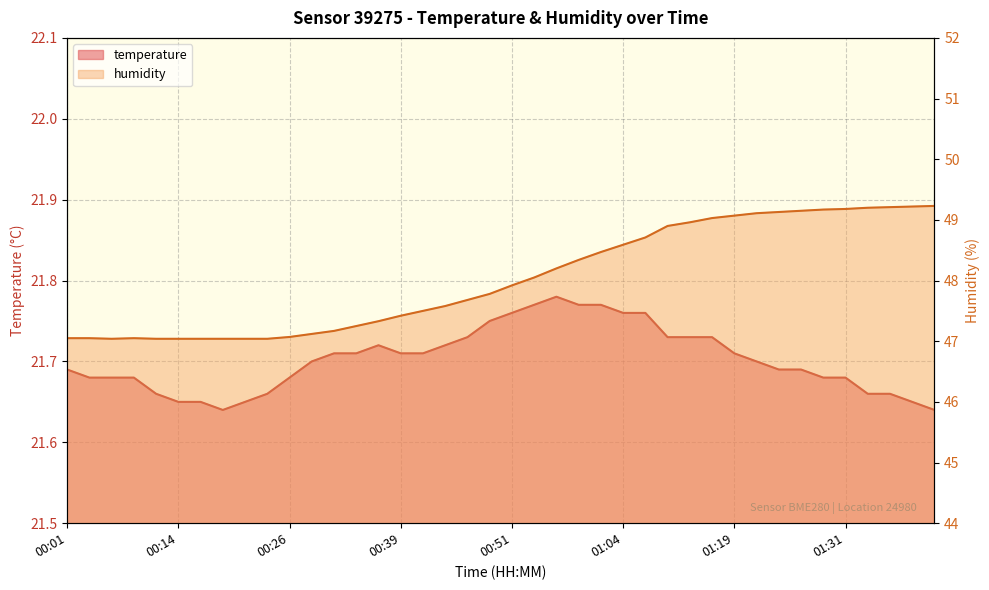

At which label is temperature closest to 21?

00:19